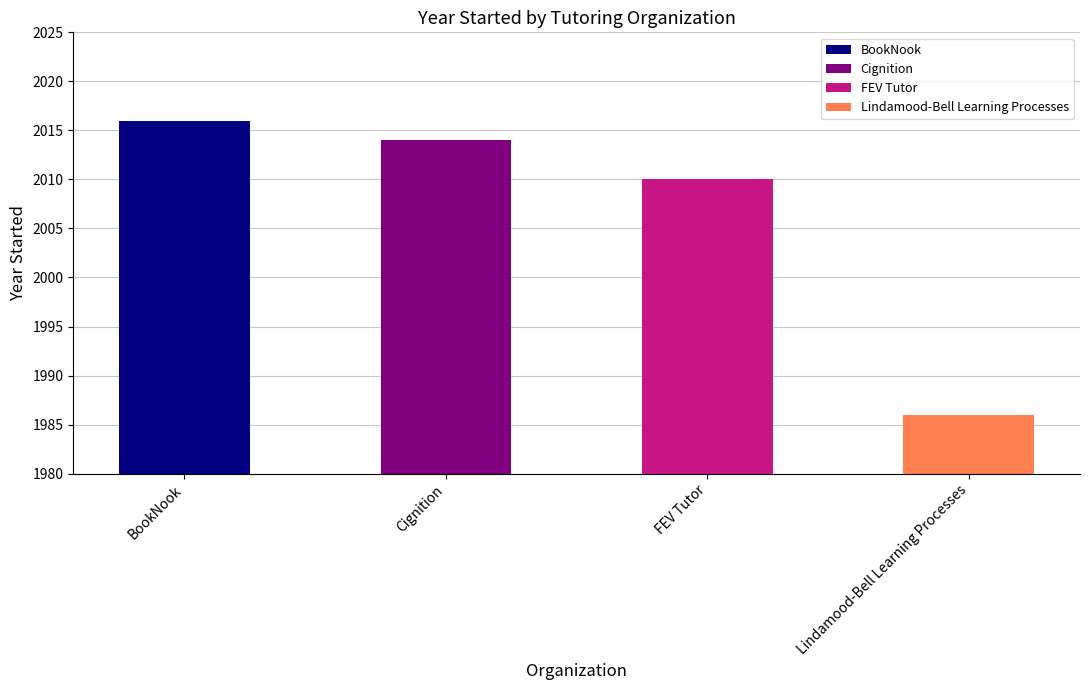

What is the label of the 4th bar from the left?

Lindamood-Bell Learning Processes